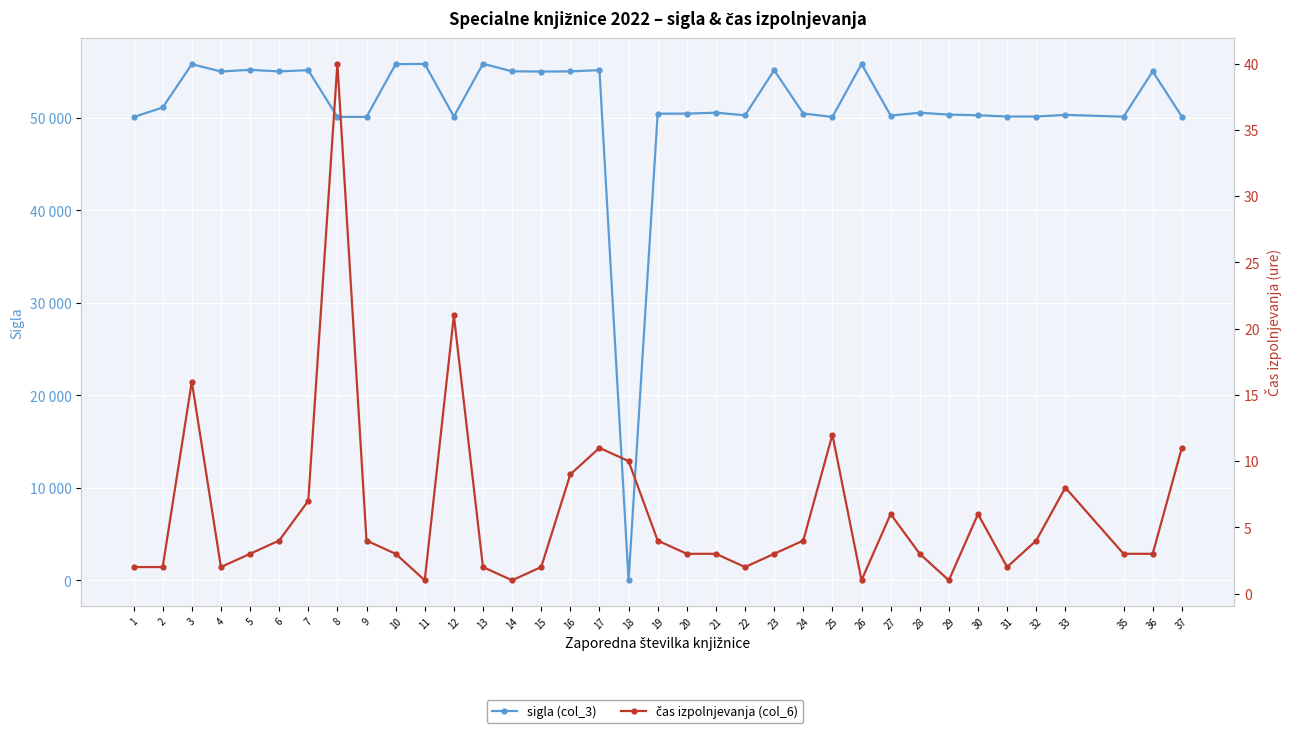

In čas izpolnjevanja (col_6), how many points are lower than both neighbors (excluding endpoints)?

7